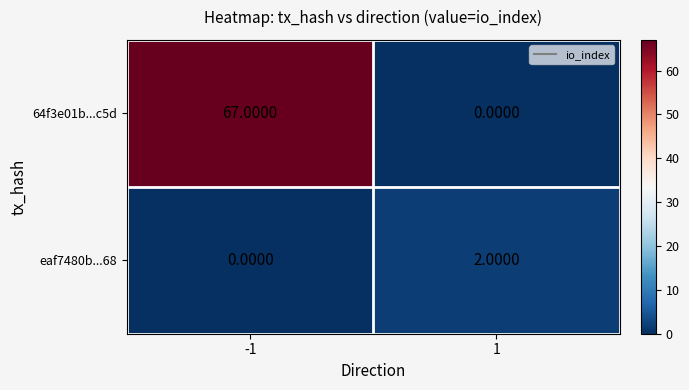

List the series in order of their overall mean, highest first.

64f3e01b...c5d, eaf7480b...68